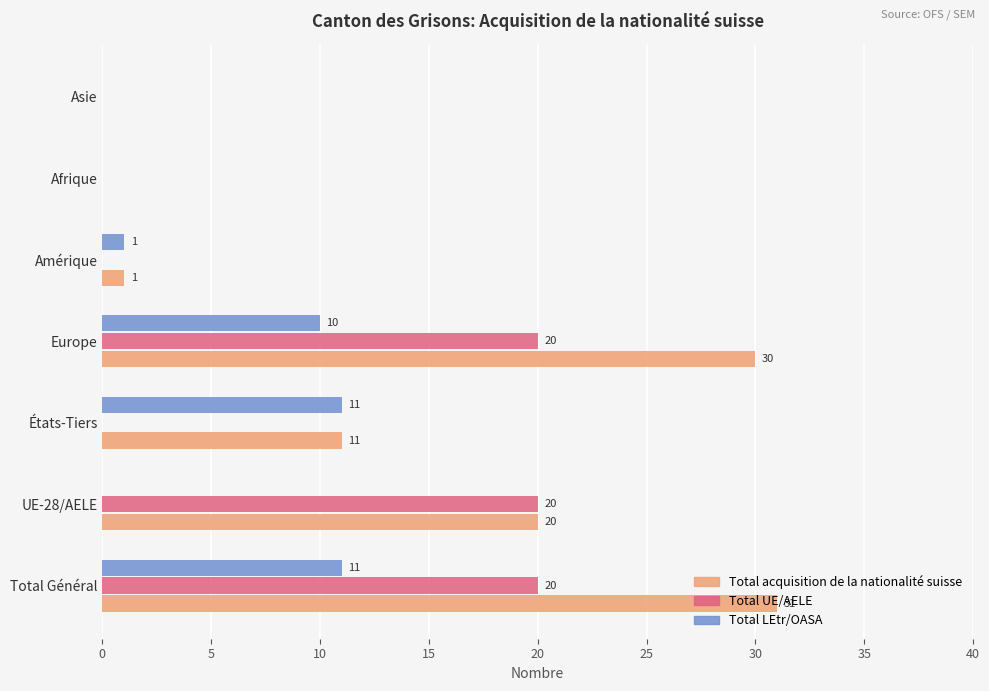

Between États-Tiers and Europe, which series saw the biggest shift?

Total UE/AELE